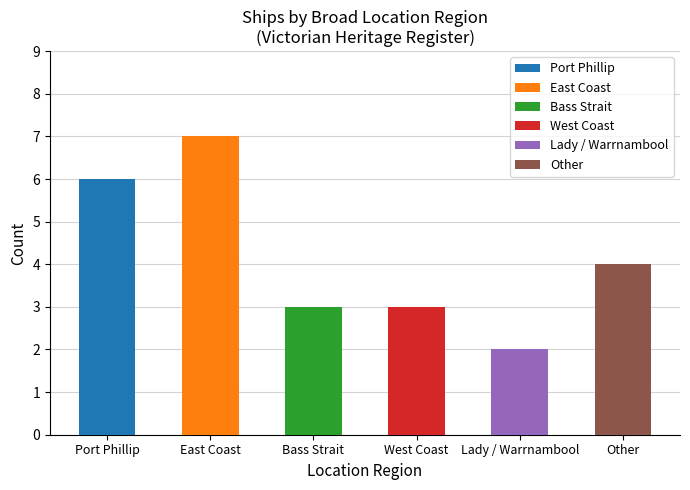

What is the greatest value displayed?

7